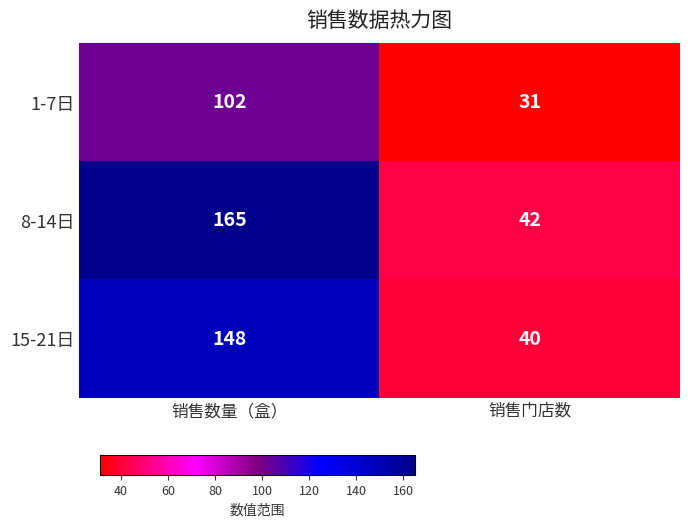

List the series in order of their overall mean, highest first.

8-14日, 15-21日, 1-7日